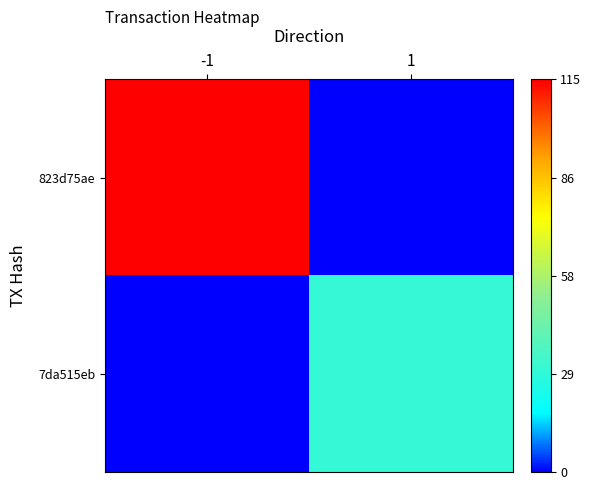

At how many categories does at least one series exceed 17?

2